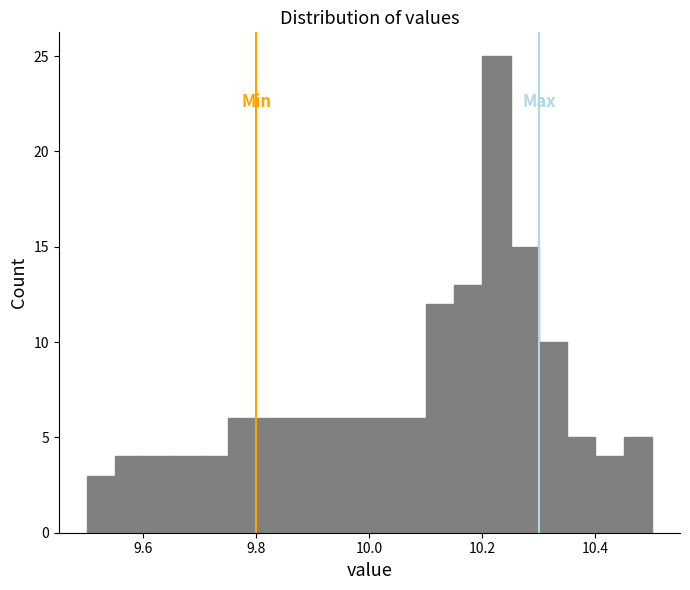

Around what value on the x-axis is the tallest bar? Give the approximate position of its centre, as read against the axis.

10.22